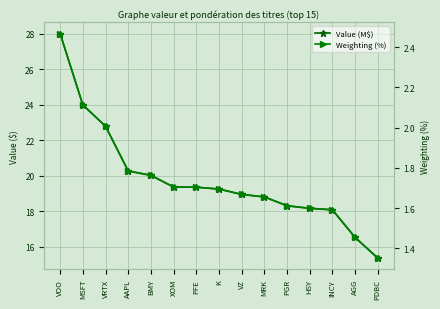

True or false: Weighting (%) and Value (M$) intersect in this chart.

False